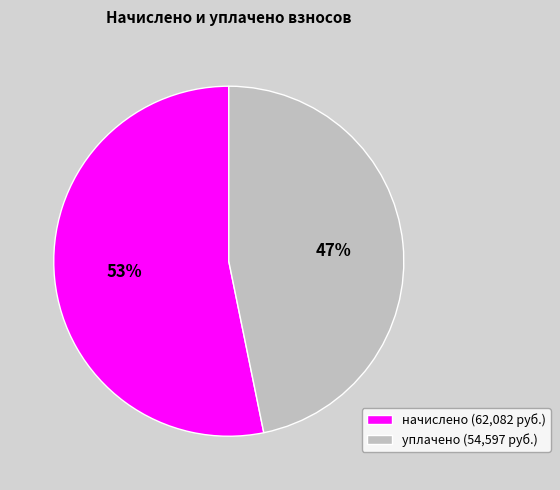

To the nearest percent, what is the difference between the largest and smallest slice percentages?

6%